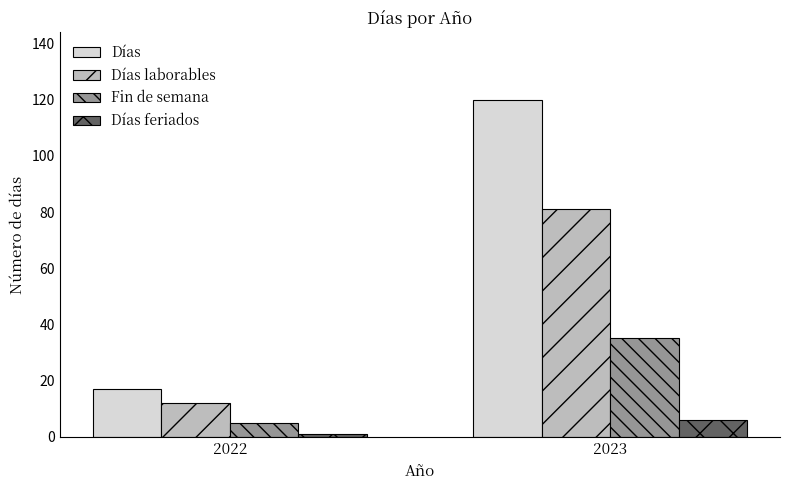

Is the value of Fin de semana at 2023 greater than the value of Días laborables at 2022?

Yes